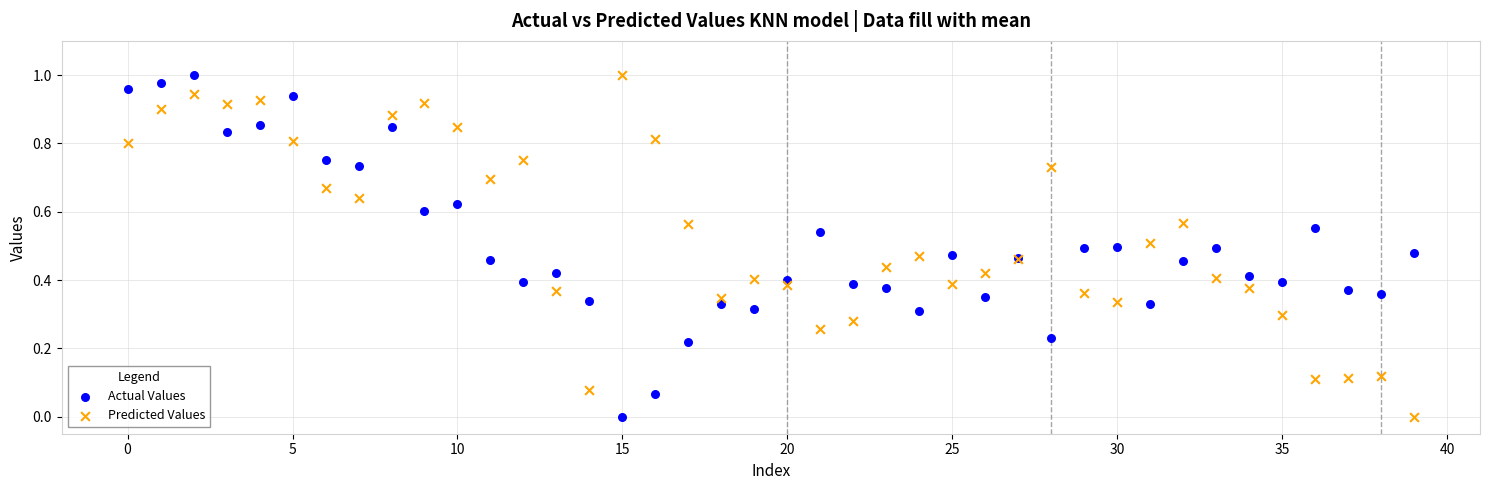

What are all the series names shown in the legend?

Actual Values, Predicted Values